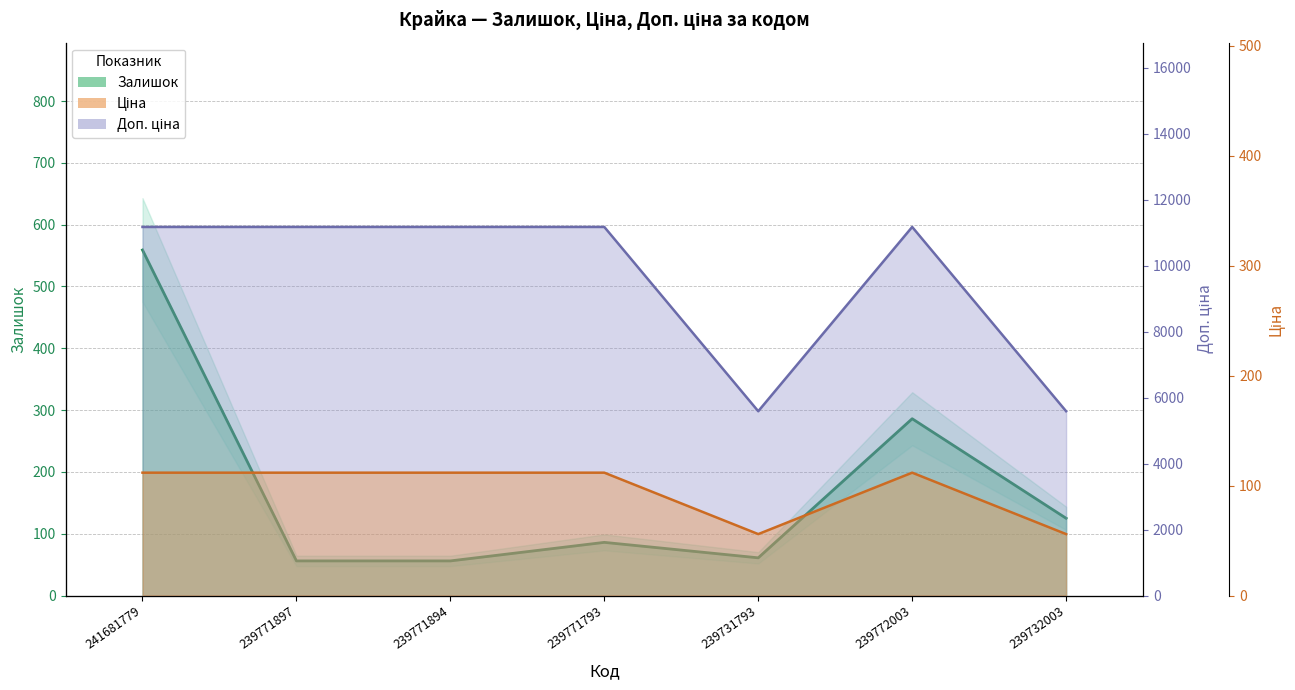

At which category does the chart reach its peak across all series?

241681779